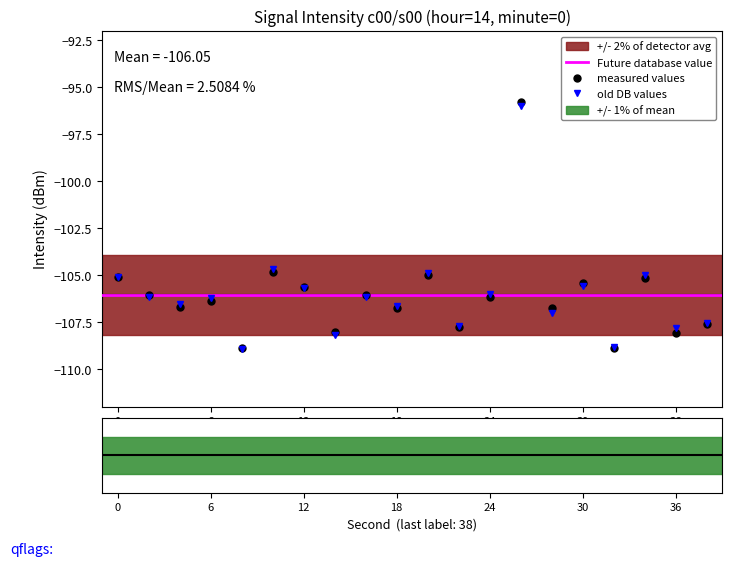

Reading left to right, list all the values displayed in this chart.

0=-105.1	2=-106.1	4=-106.7	6=-106.4	8=-108.9	10=-104.8	12=-105.6	14=-108.1	16=-106.1	18=-106.7	20=-105.0	22=-107.8	24=-106.2	26=-95.8	28=-106.7	30=-105.4	32=-108.9	34=-105.2	36=-108.1	38=-107.6